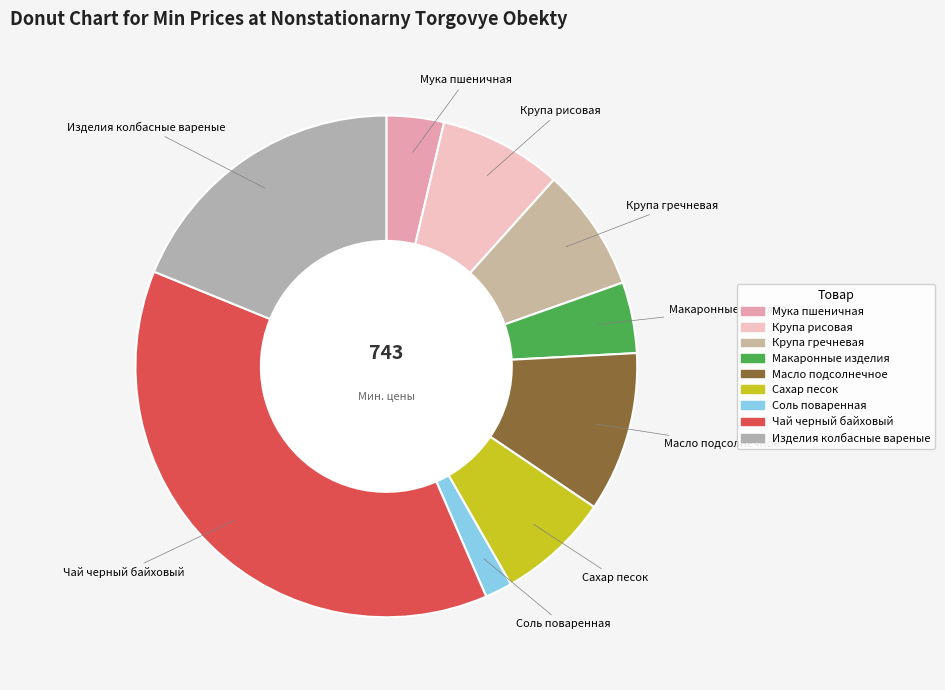

Do Мука пшеничная and Крупа рисовая together represent more than half of the pie?

No